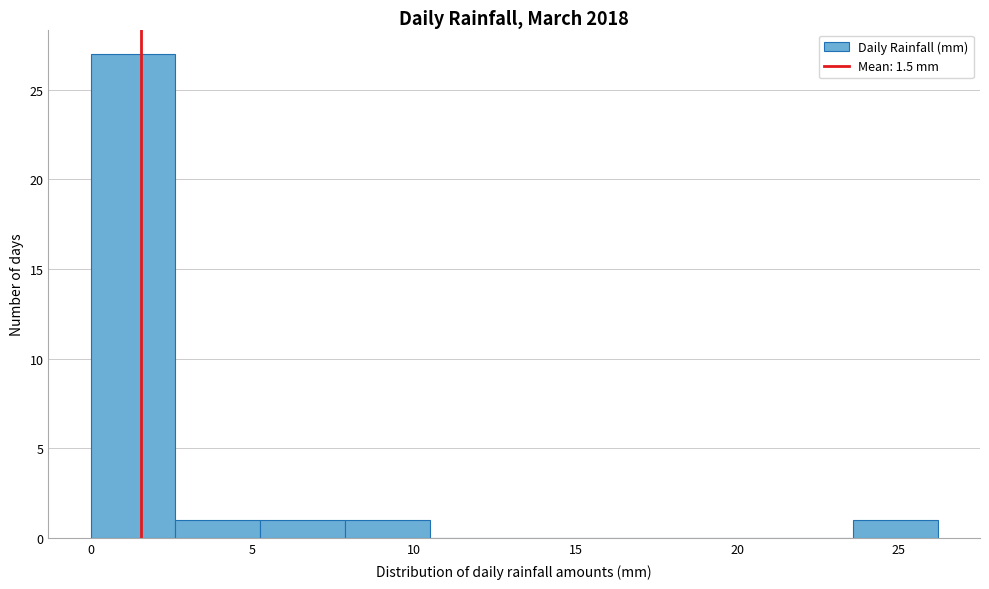

Reading left to right, list every bar in this chart as the range it spans on the x-axis followed by its height. Neither the bar edges nor the heights are printed on the chart, so give them approximately, as read against the axes.

0.0 to 2.5: 27
2.5 to 5.0: 1
5.0 to 8.0: 1
8.0 to 10.5: 1
10.5 to 13.0: 0
13.0 to 15.5: 0
15.5 to 18.5: 0
18.5 to 21.0: 0
21.0 to 23.5: 0
23.5 to 26.0: 1